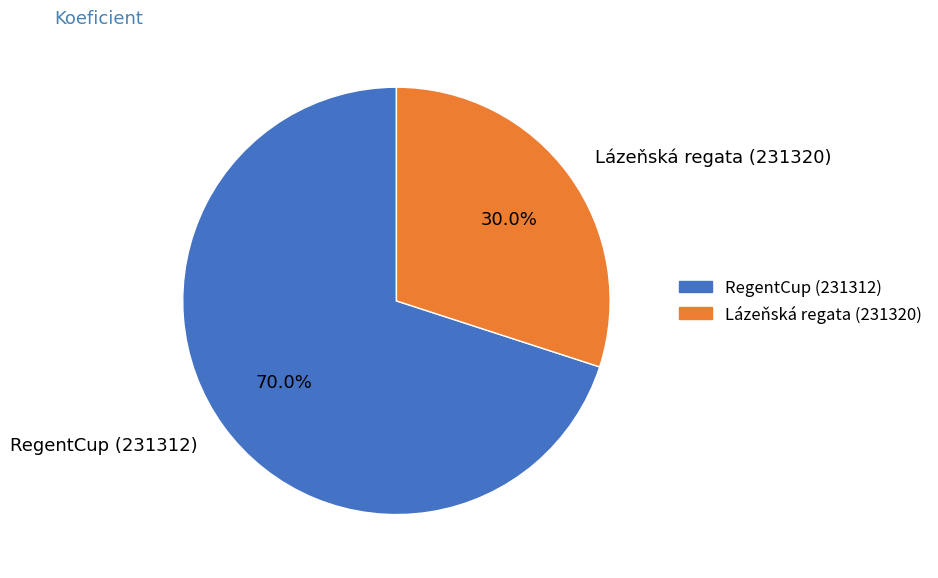

The RegentCup (231312) slice represents 70% of the pie. True or false?

True